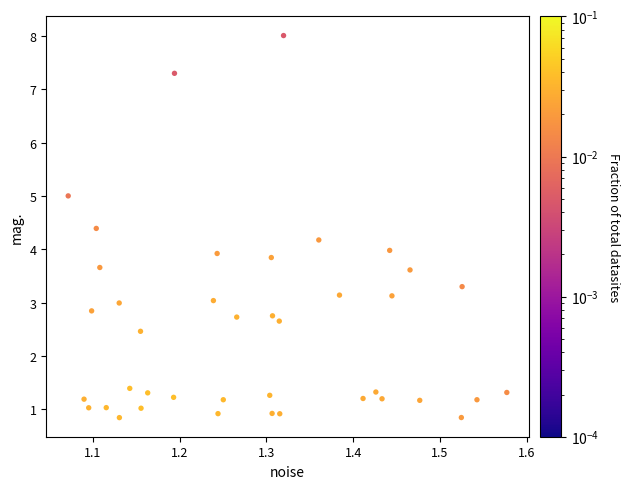

What is the range of Y values (max minus min)?

7.2